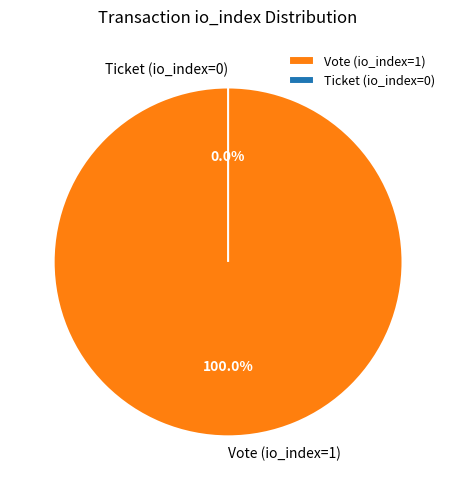

Is it true that Vote (io_index=1) is 100% of the pie?

True